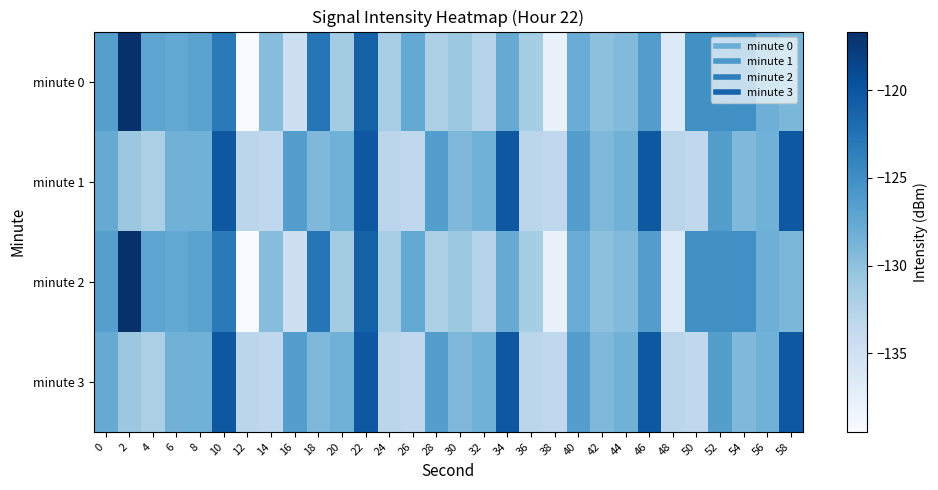

Which category has the highest value in the minute 2 series?

2